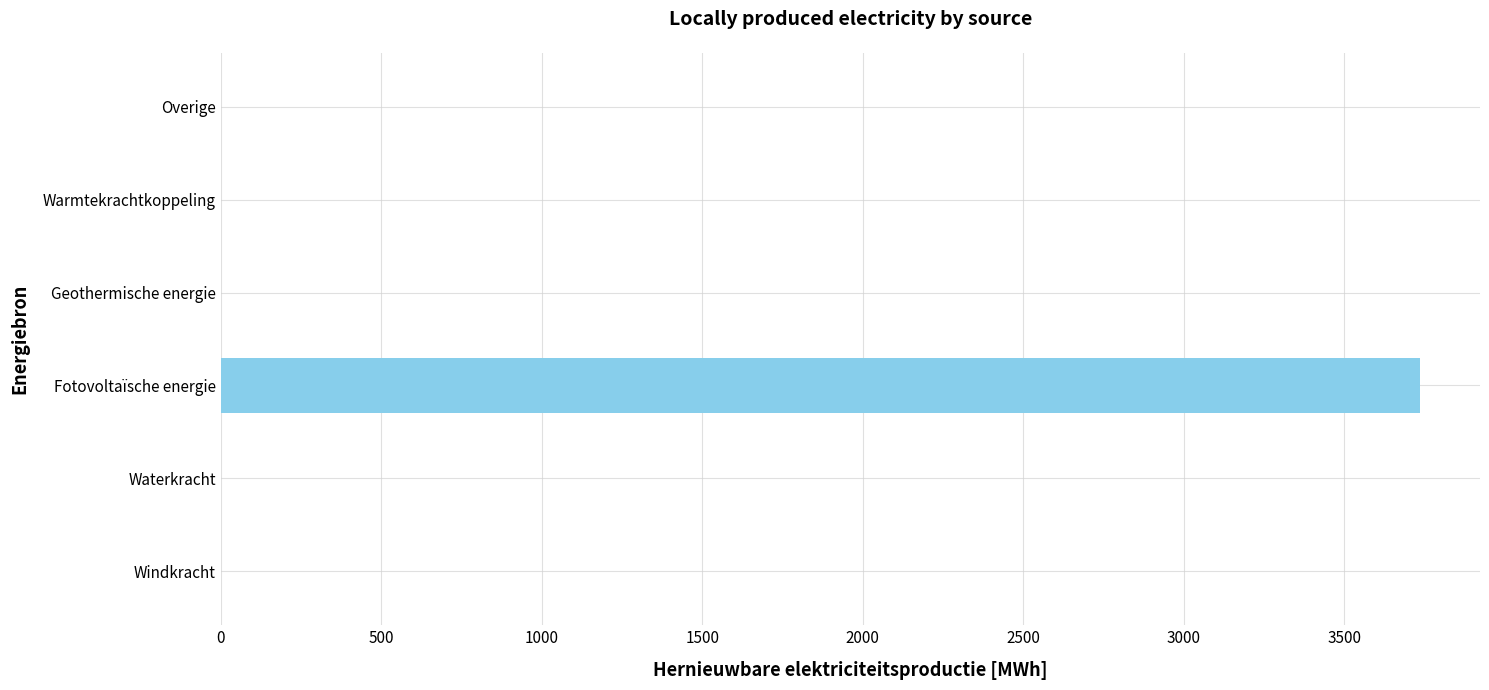

Reading bottom to top, list all the values displayed in this chart.

Windkracht=0.0	Waterkracht=0.0	Fotovoltaïsche energie=3735.5	Geothermische energie=0.0	Warmtekrachtkoppeling=0.0	Overige=0.0